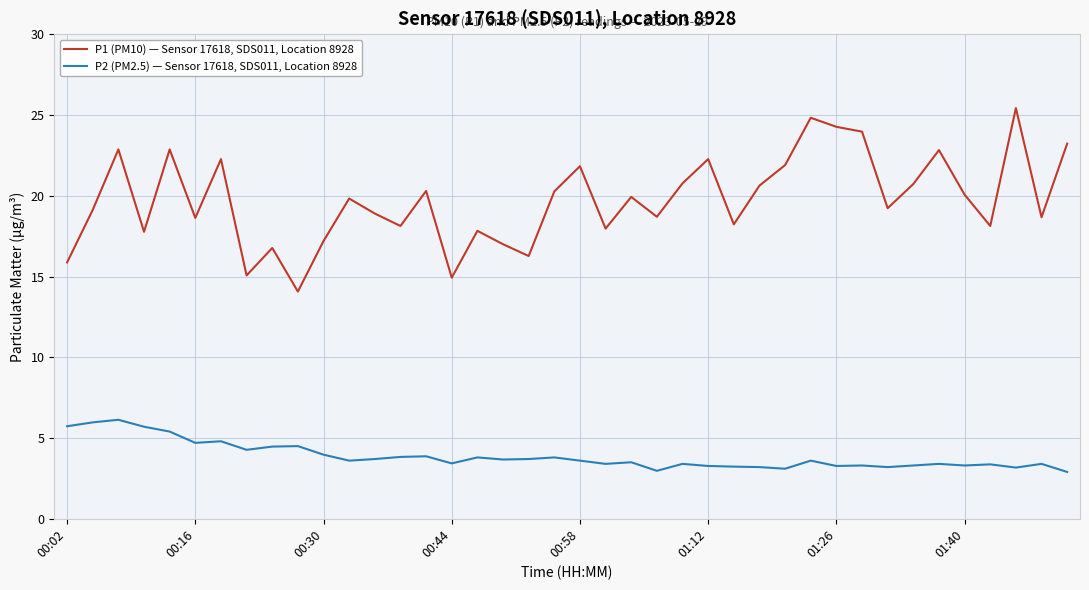

Does the chart have visible grid lines?

Yes